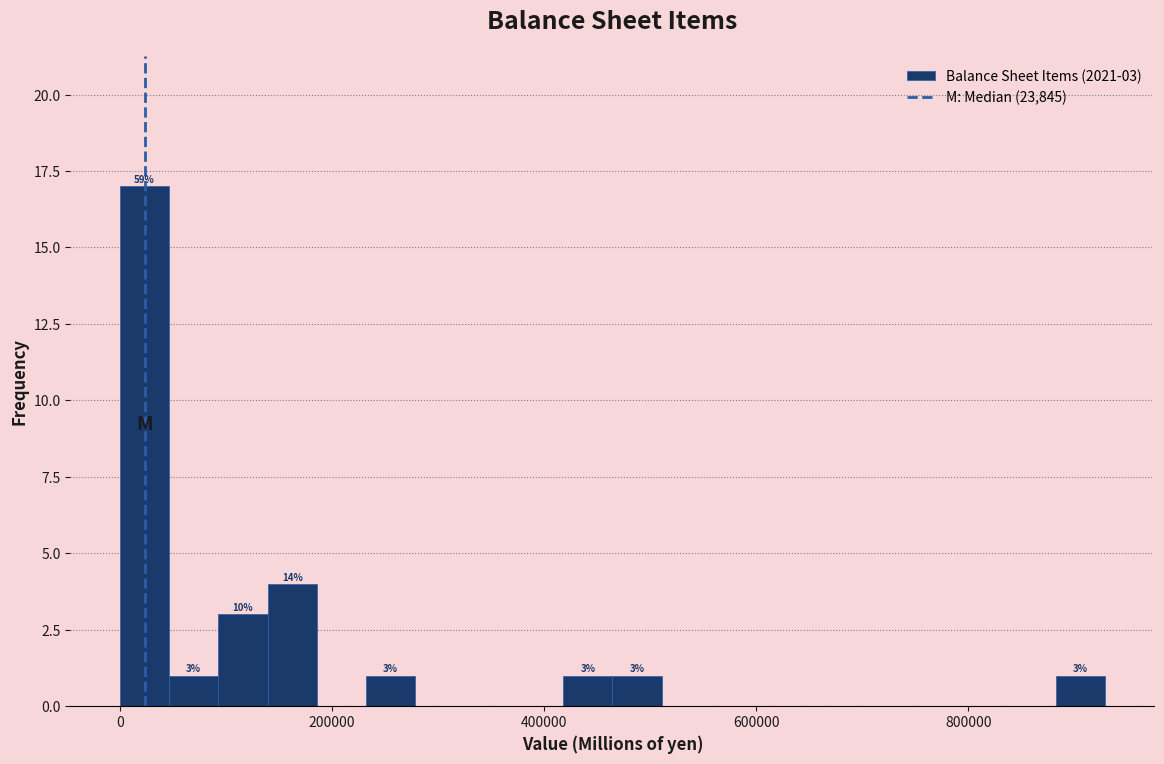

Around what value on the x-axis is the tallest bar? Give the approximate position of its centre, as read against the axis.

20000